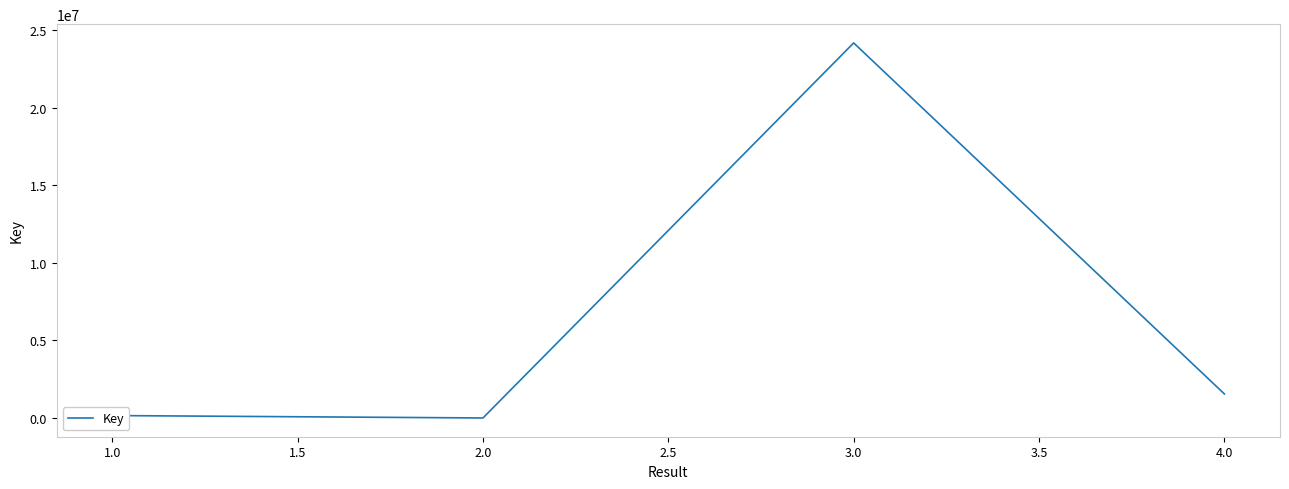

What is the sum of all values?

25872603